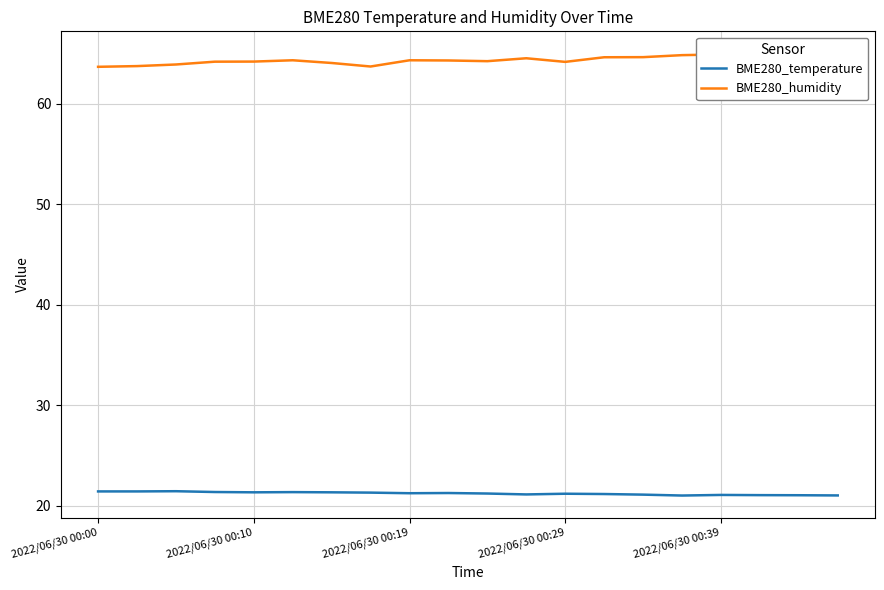

How many data points does each series have?

20